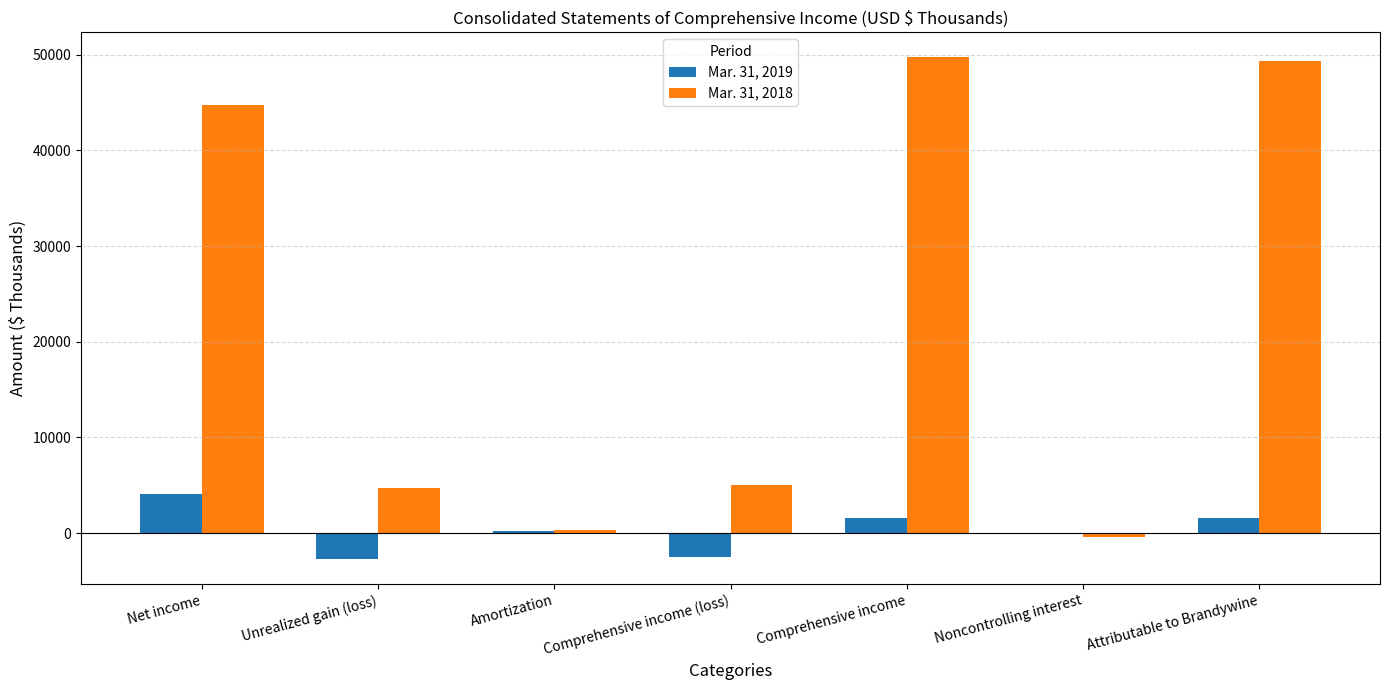

True or false: Mar. 31, 2018 has a value of 20953 at Net income.

False